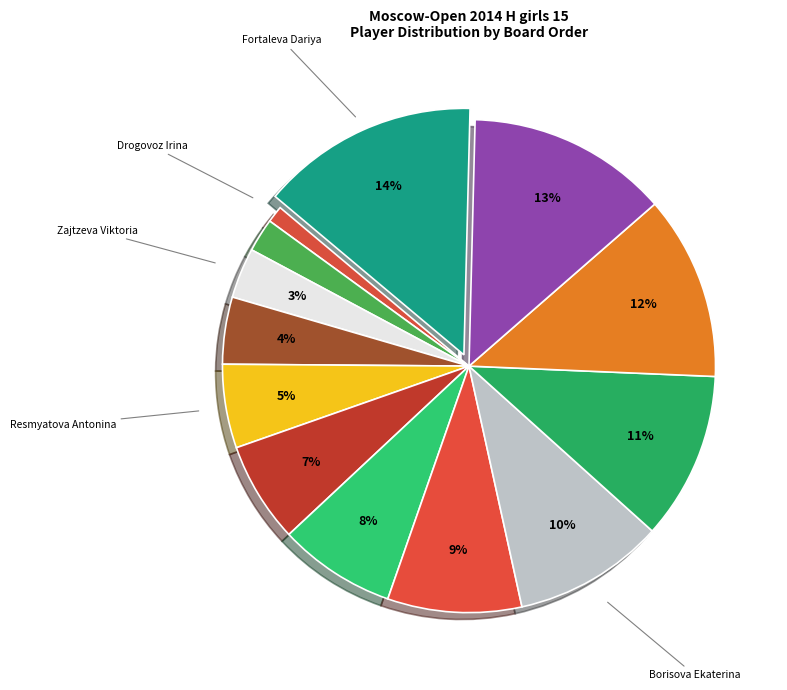

How many slices are in this pie chart?

13